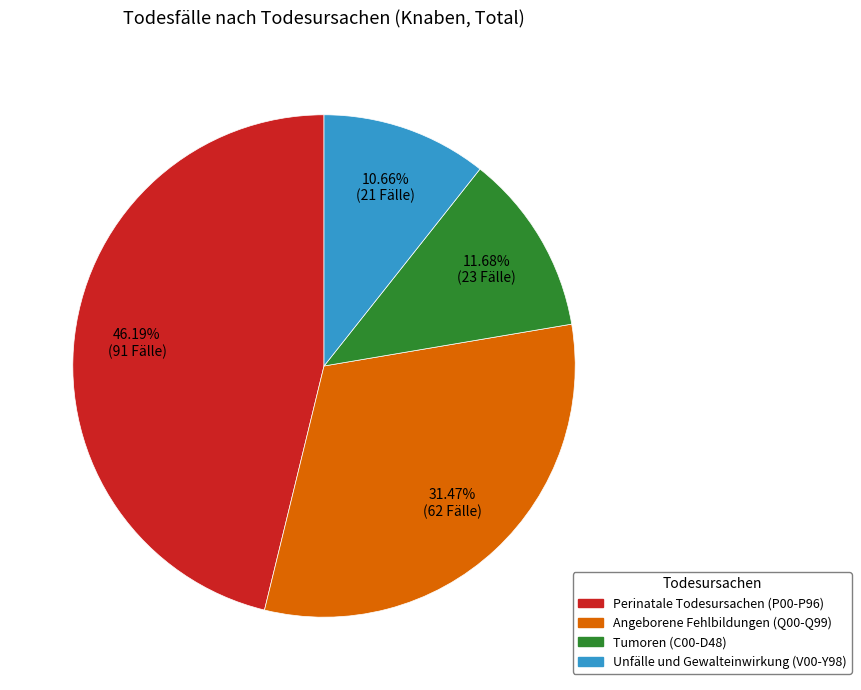

Does any single category account for the majority?

No